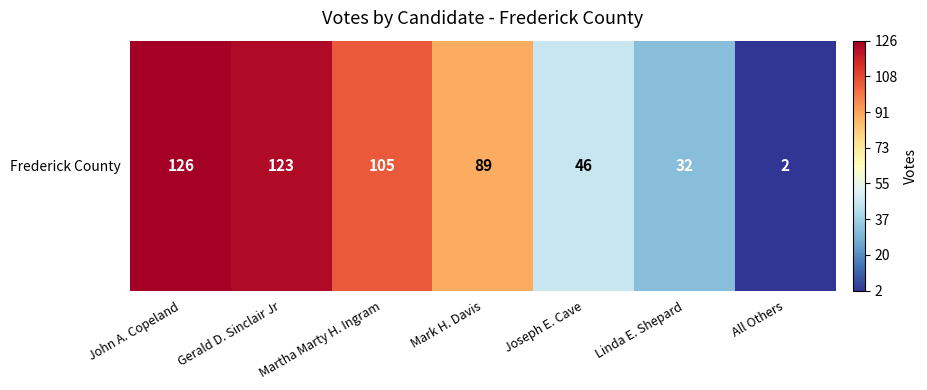

What is the sum of the values at Joseph E. Cave and All Others?

48